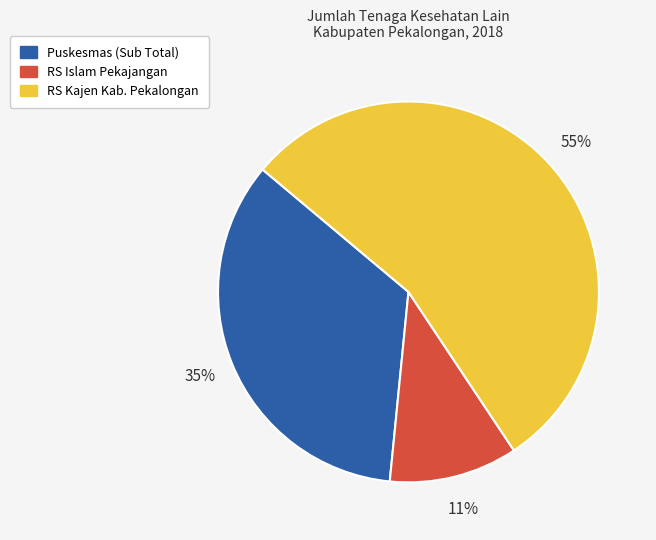

Combined, do RS Islam Pekajangan and Puskesmas (Sub Total) account for over 50%?

No